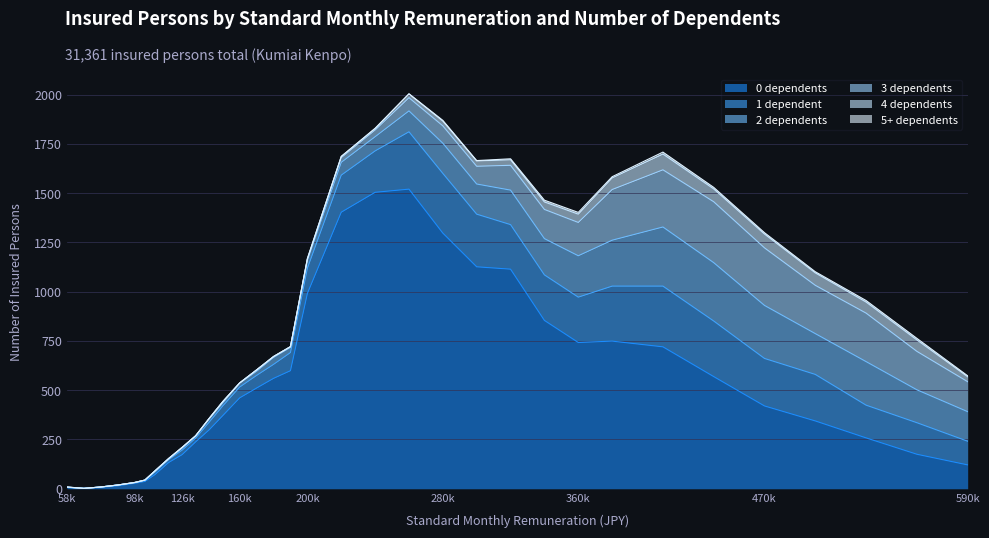

True or false: 0 dependents has a value of 61 at 126k.

False